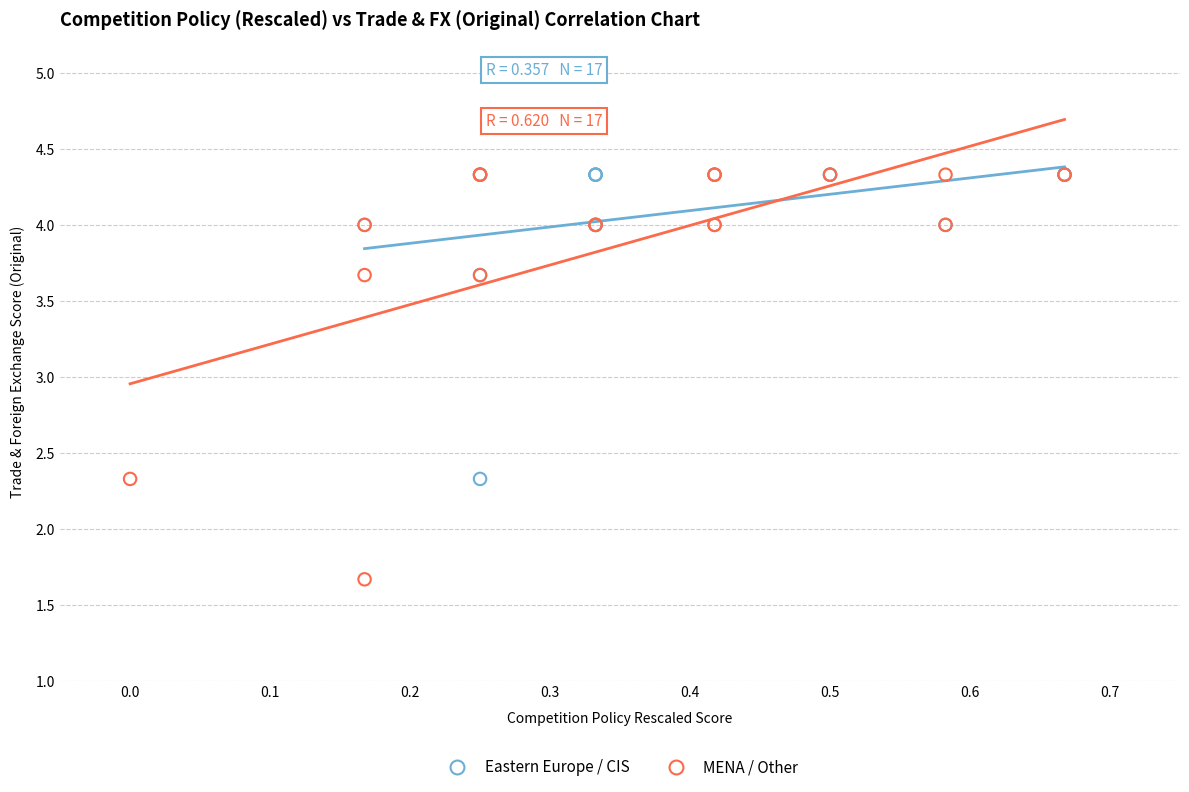

Which series has the largest Y range (max minus min)?

MENA / Other